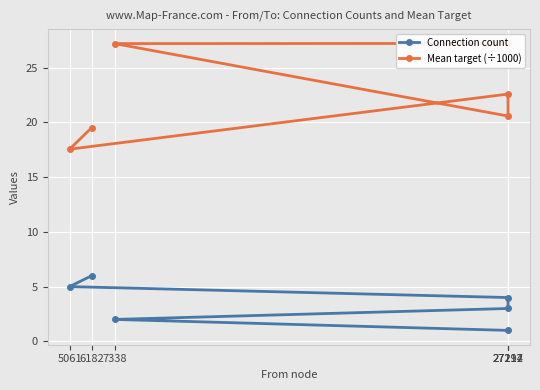

The value of Mean target (÷1000) at 27217 is 31.2. True or false?

False